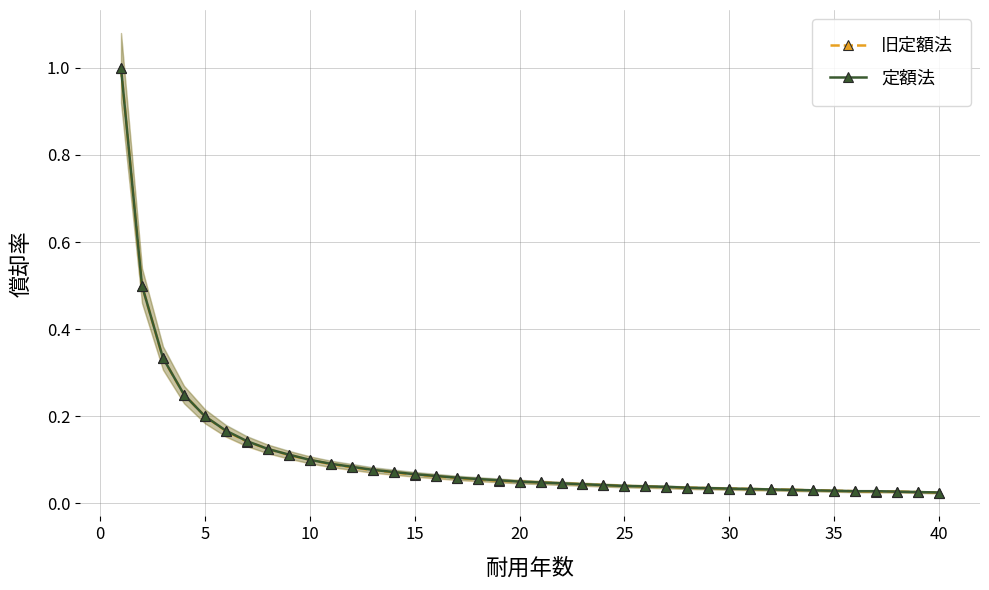

True or false: 定額法 and 旧定額法 cross at least once.

False